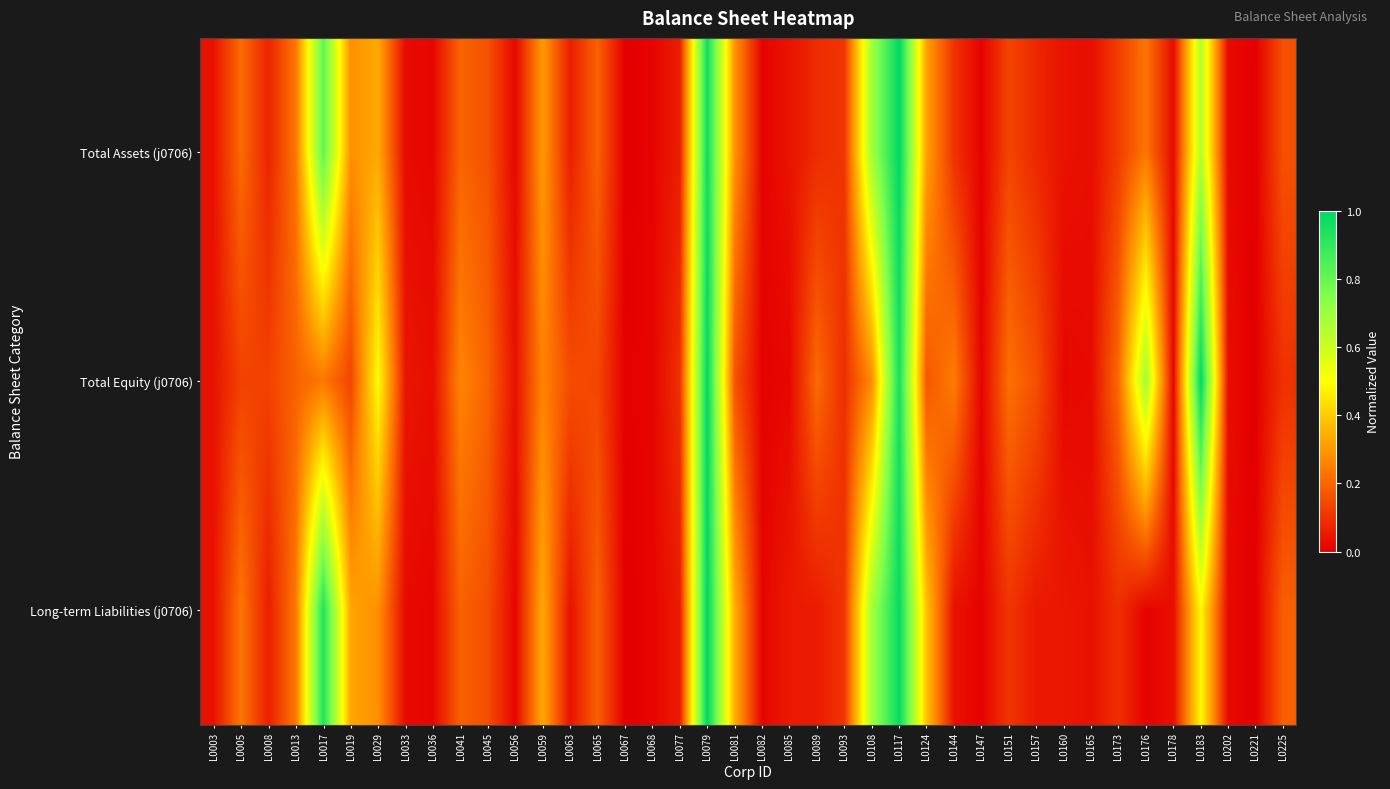

How many categories are shown in the chart?

40